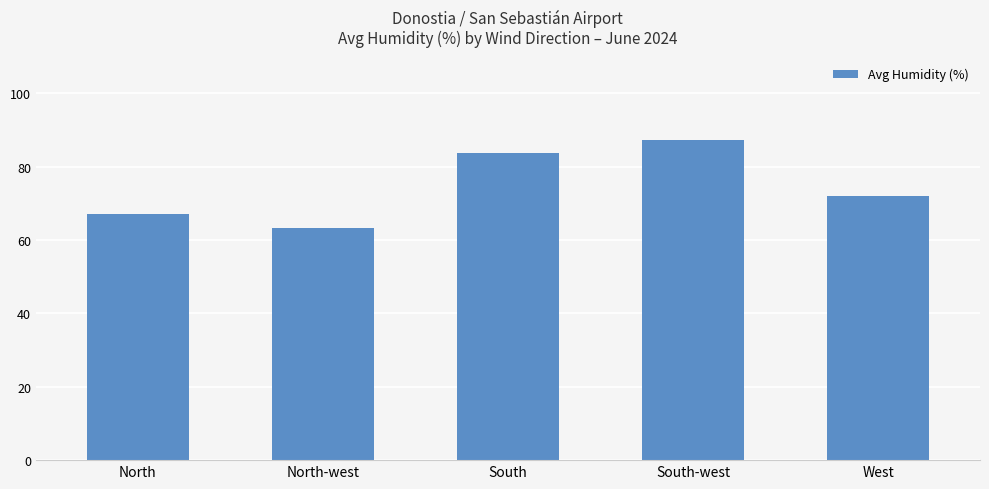

Rank the categories by value from highest to lowest.

South-west, South, West, North, North-west